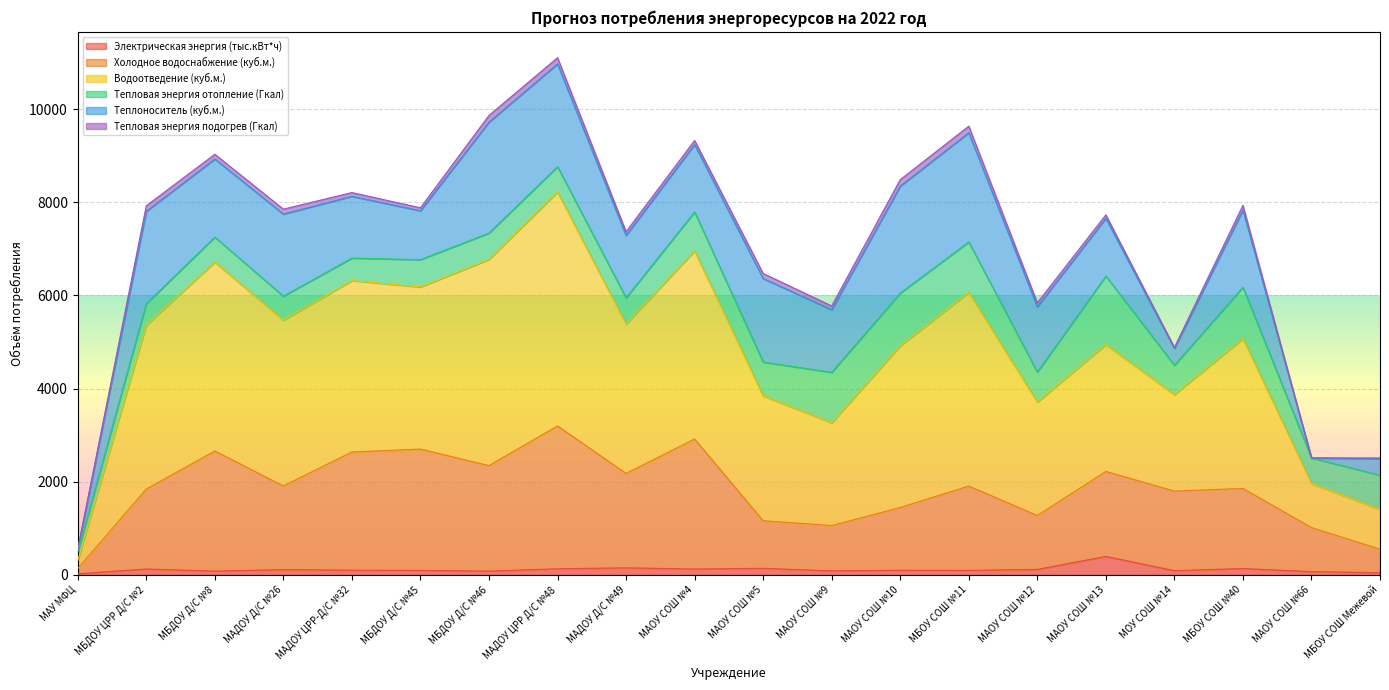

True or false: Водоотведение (куб.м.) and Электрическая энергия (тыс.кВт*ч) cross at least once.

False